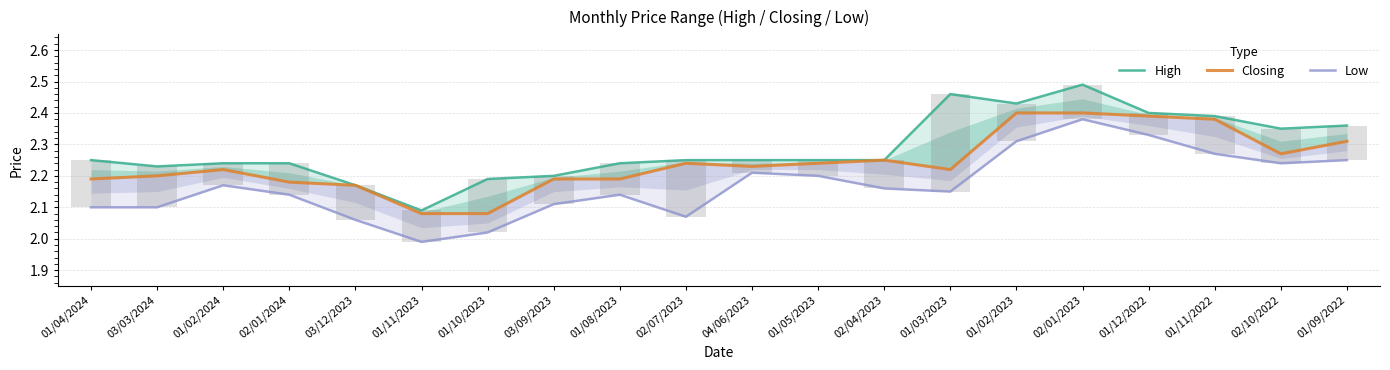

The value of High at 01/02/2024 is 3.0. True or false?

False